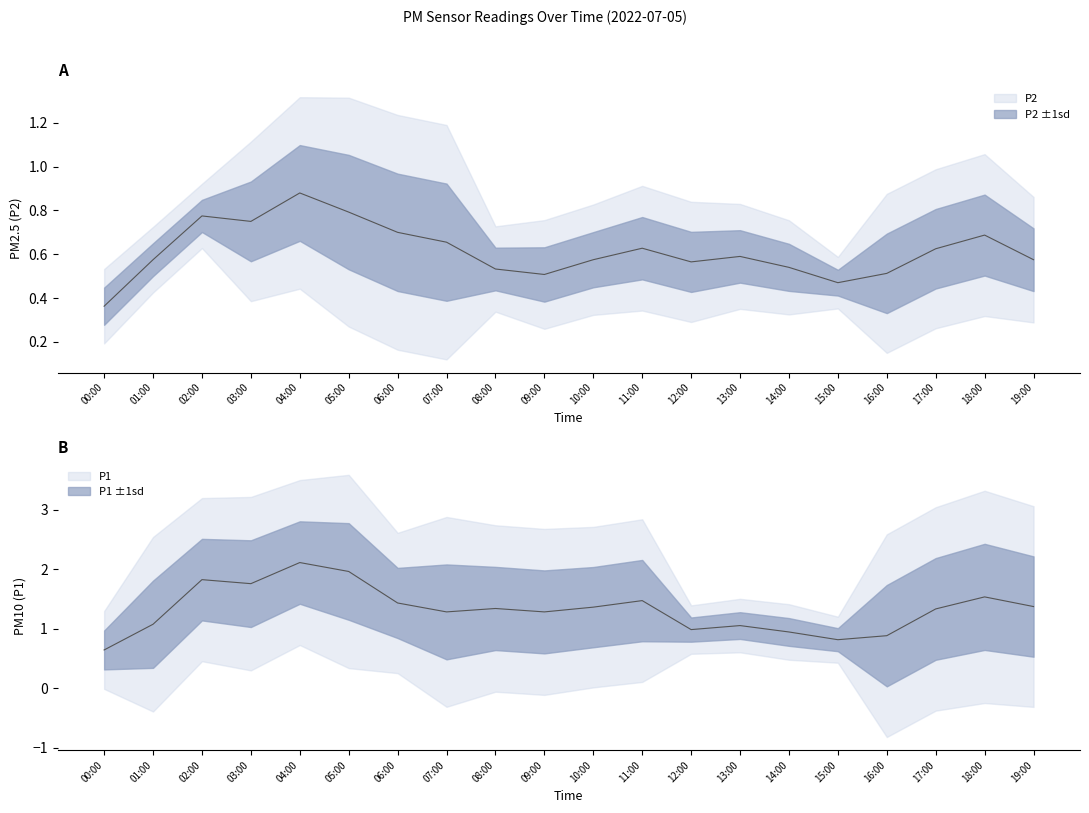

What is the label of the 7th point from the left?

06:00